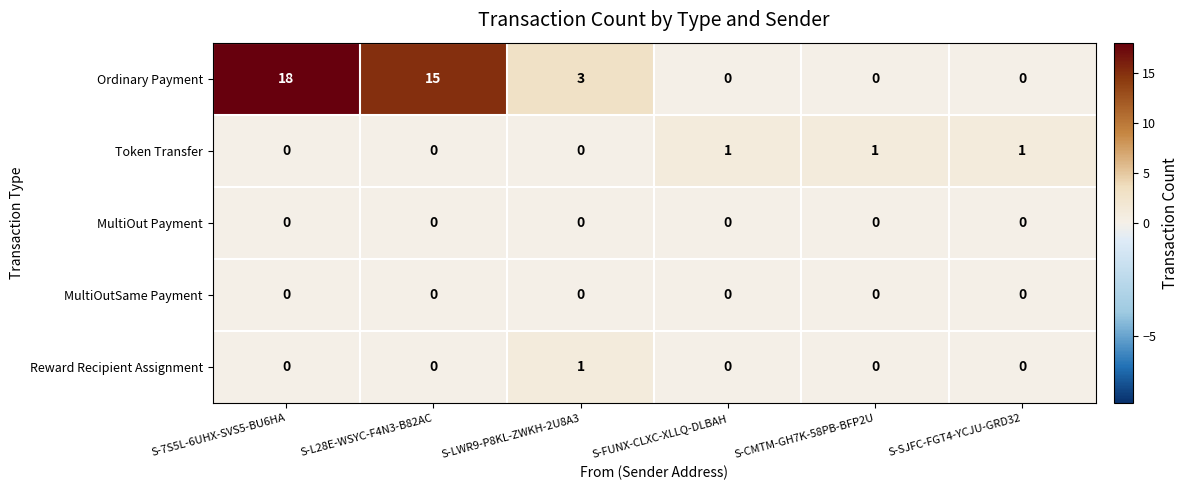

What is the greatest value displayed?

18